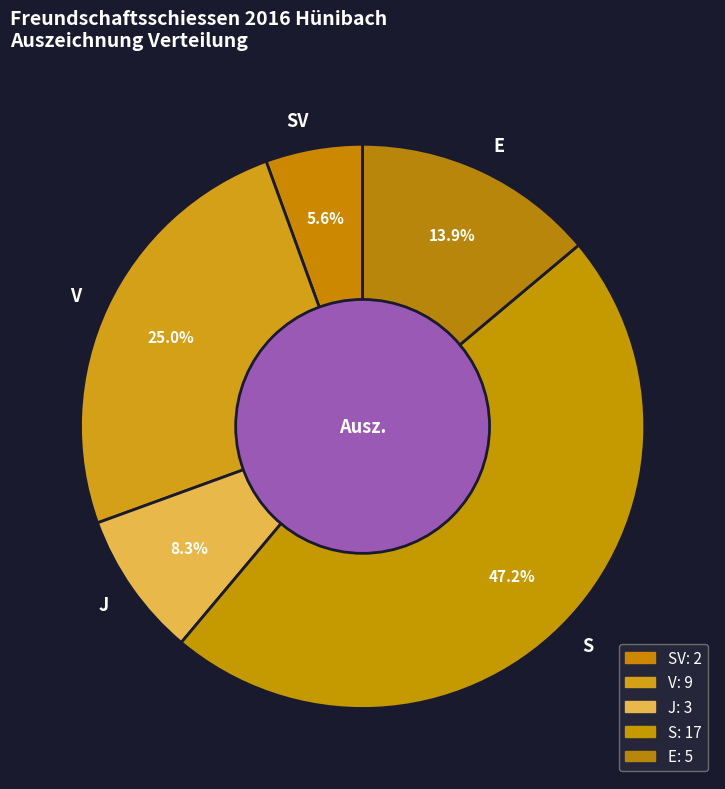

What is the ratio of the value at E to the value at V?

0.6